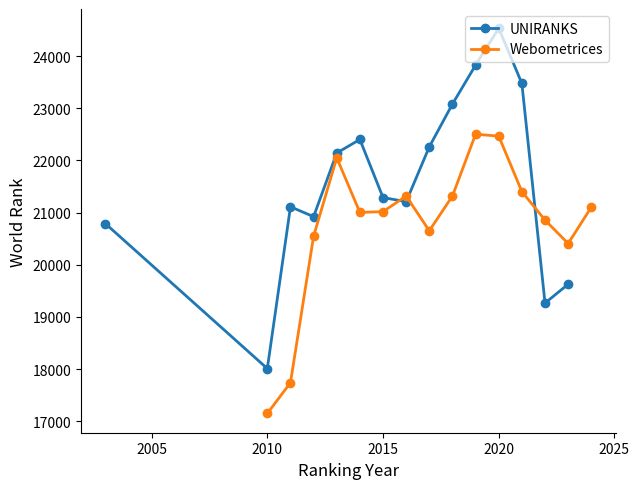

Which series has the largest range (max minus min)?

UNIRANKS